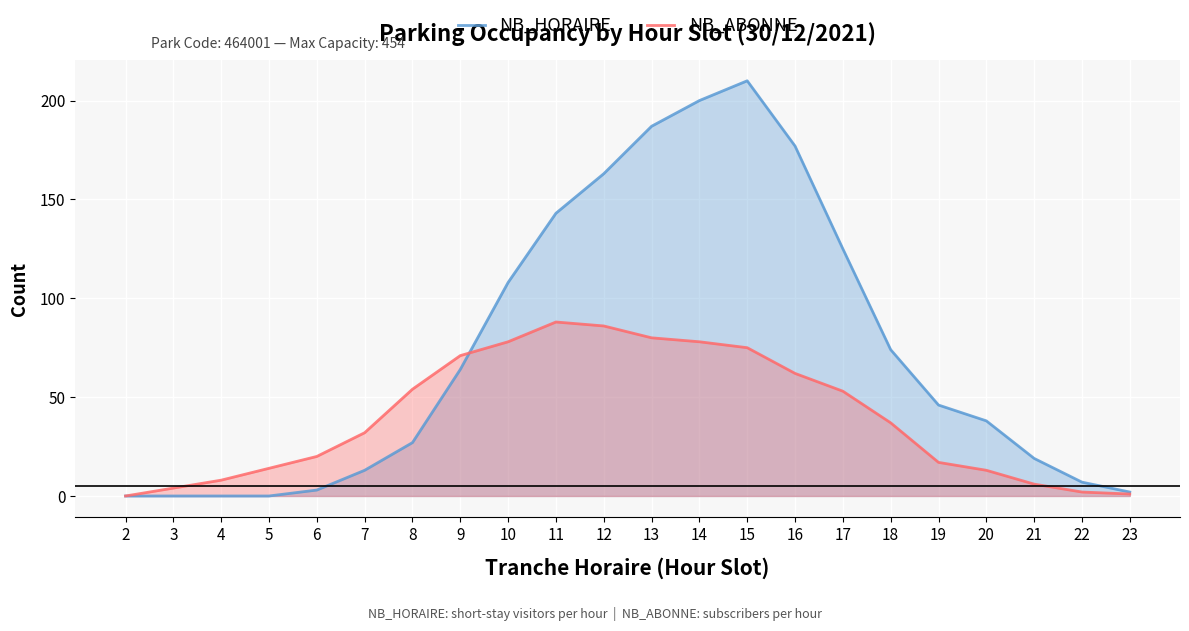

What is the total value across all series at 7?

45